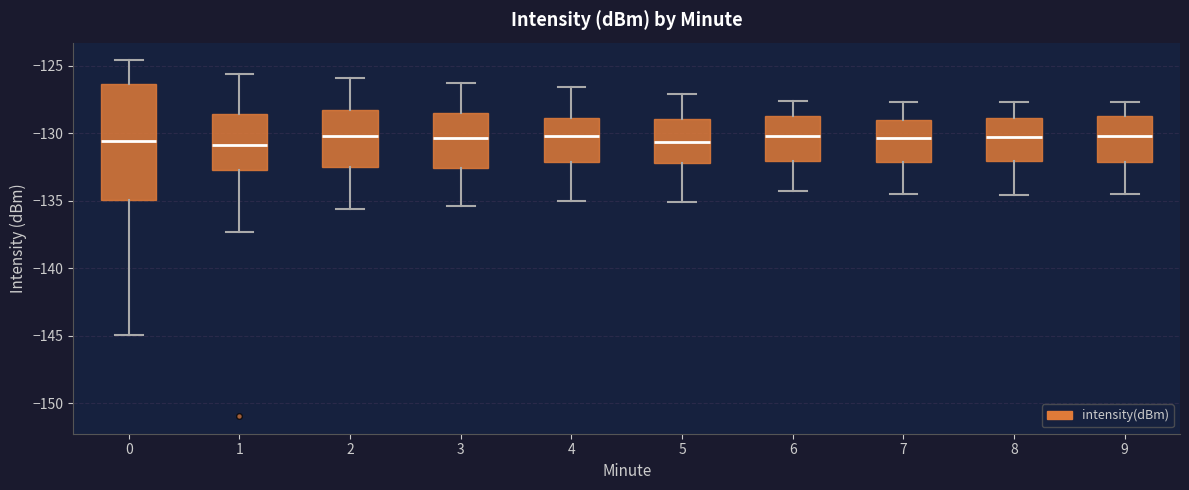

Where does the median line of the box at x = 8 sit on the y-axis? The values are not printed on the chart, so give them approximately, as read against the axis.

-130.5